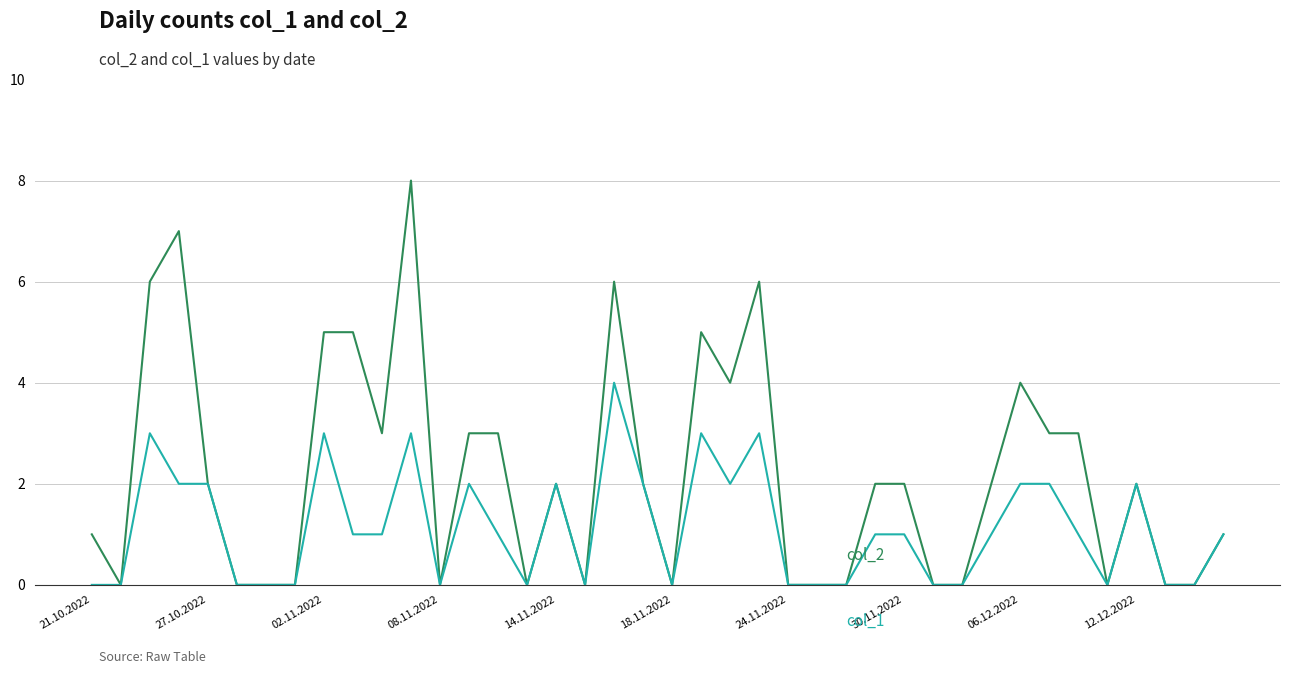

What is the greatest value displayed?

8